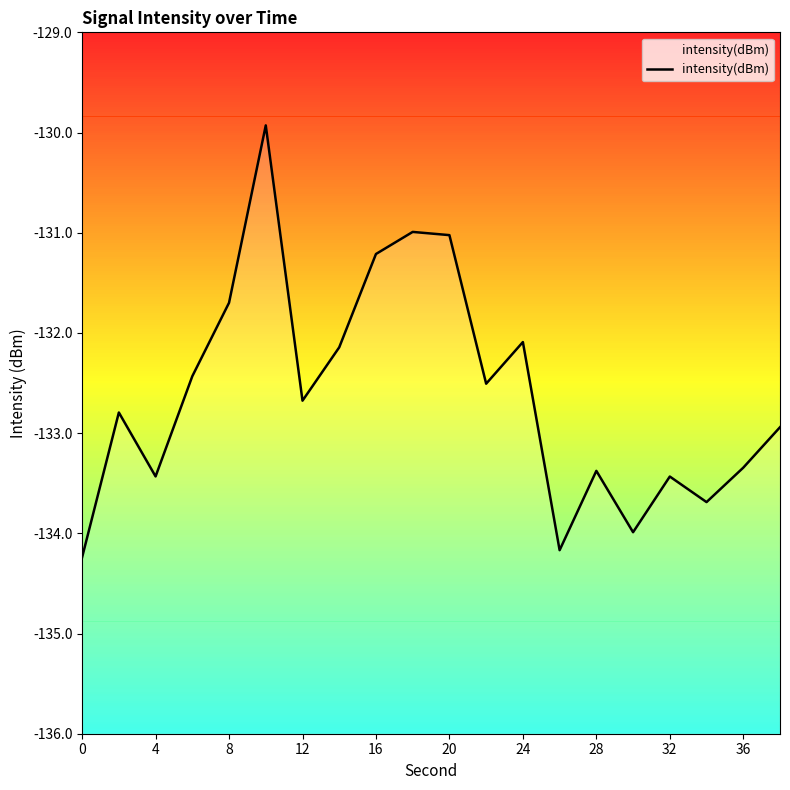

True or false: there are more than 1 points higher than both neighbors.

True